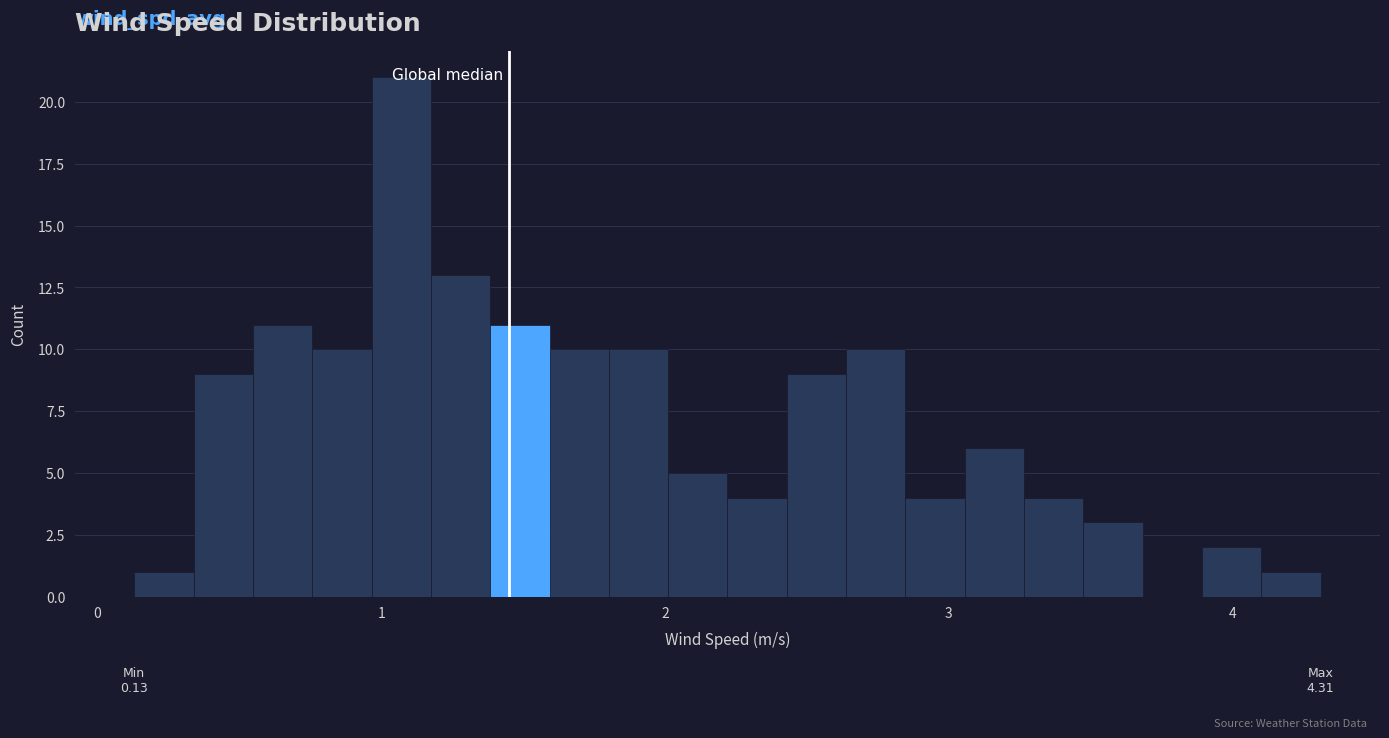

Read against the x-axis, roughly where is the centre of the tallest bar?

1.1